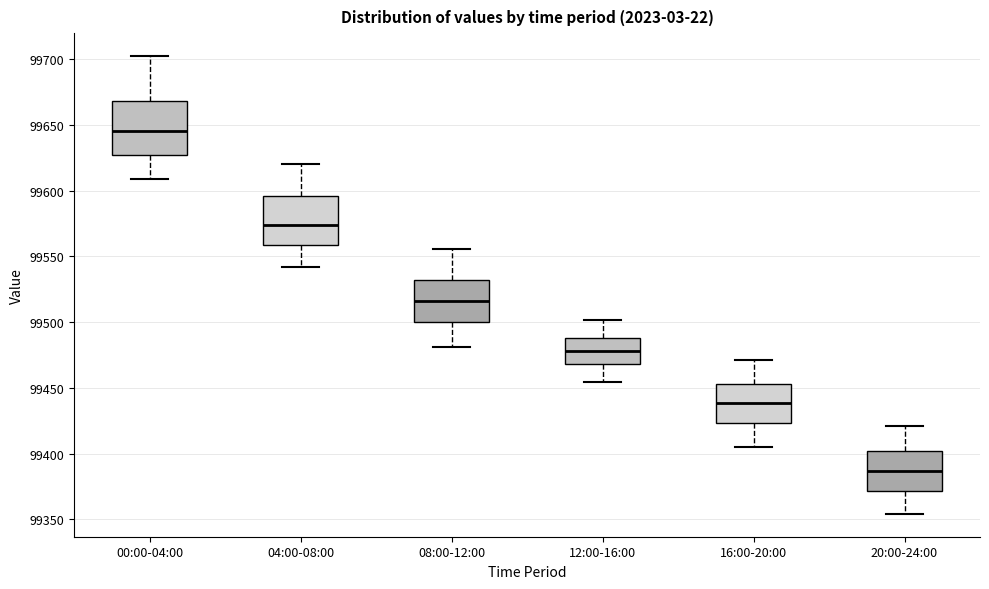

Where is the lower edge of the box for 08:00-12:00 on the y-axis? The values are not printed on the chart, so give them approximately, as read against the axis.

99500